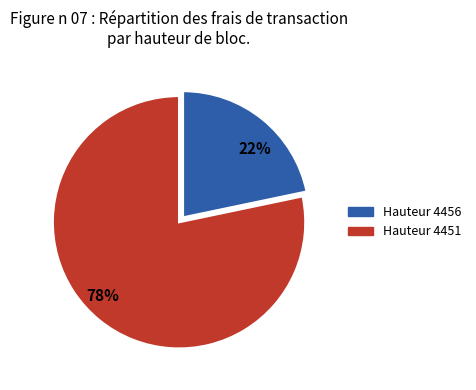

To the nearest percent, what is the average slice percentage?

50%